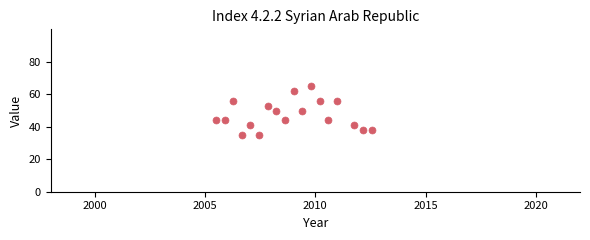

What is the range of Y values (max minus min)?

30